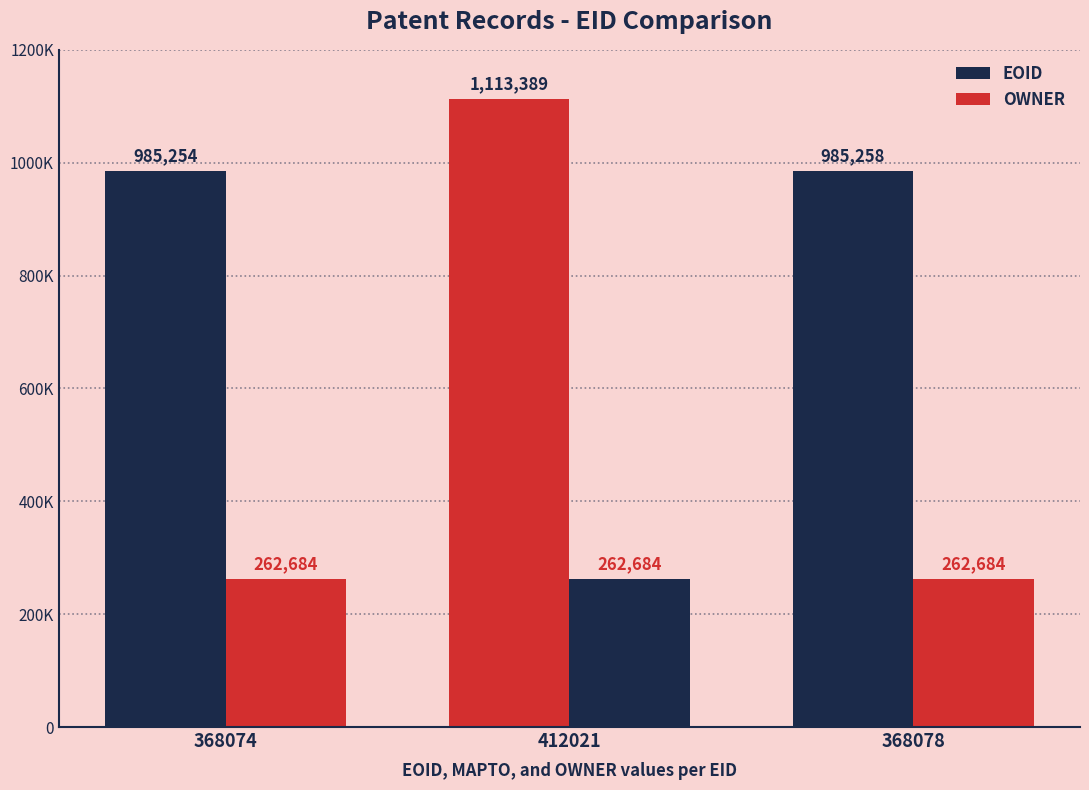

Where does the EOID series first go above 985258?

412021